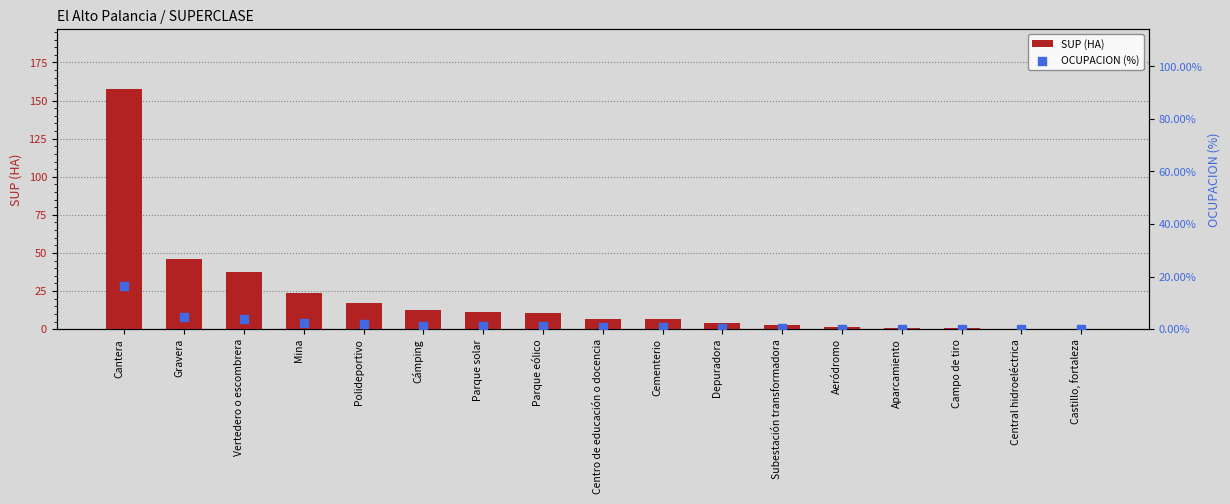

Which series has the largest total across all categories?

SUP (HA)